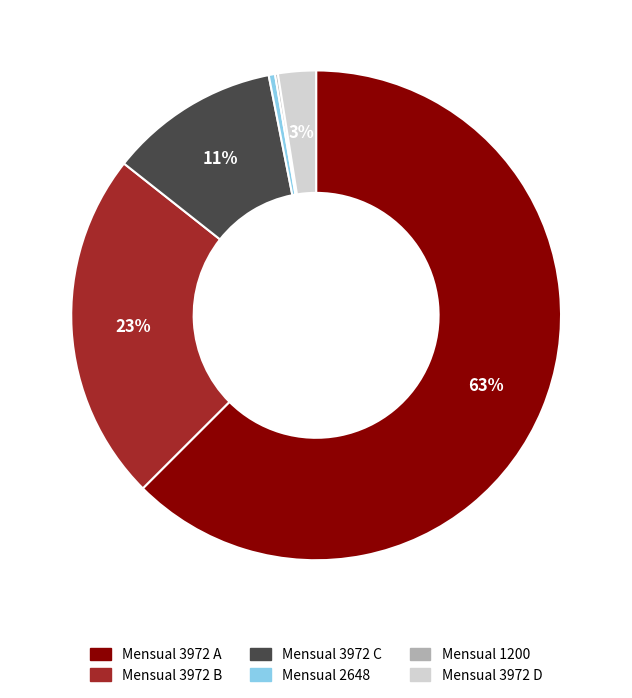

To the nearest percent, what is the average slice percentage?

17%